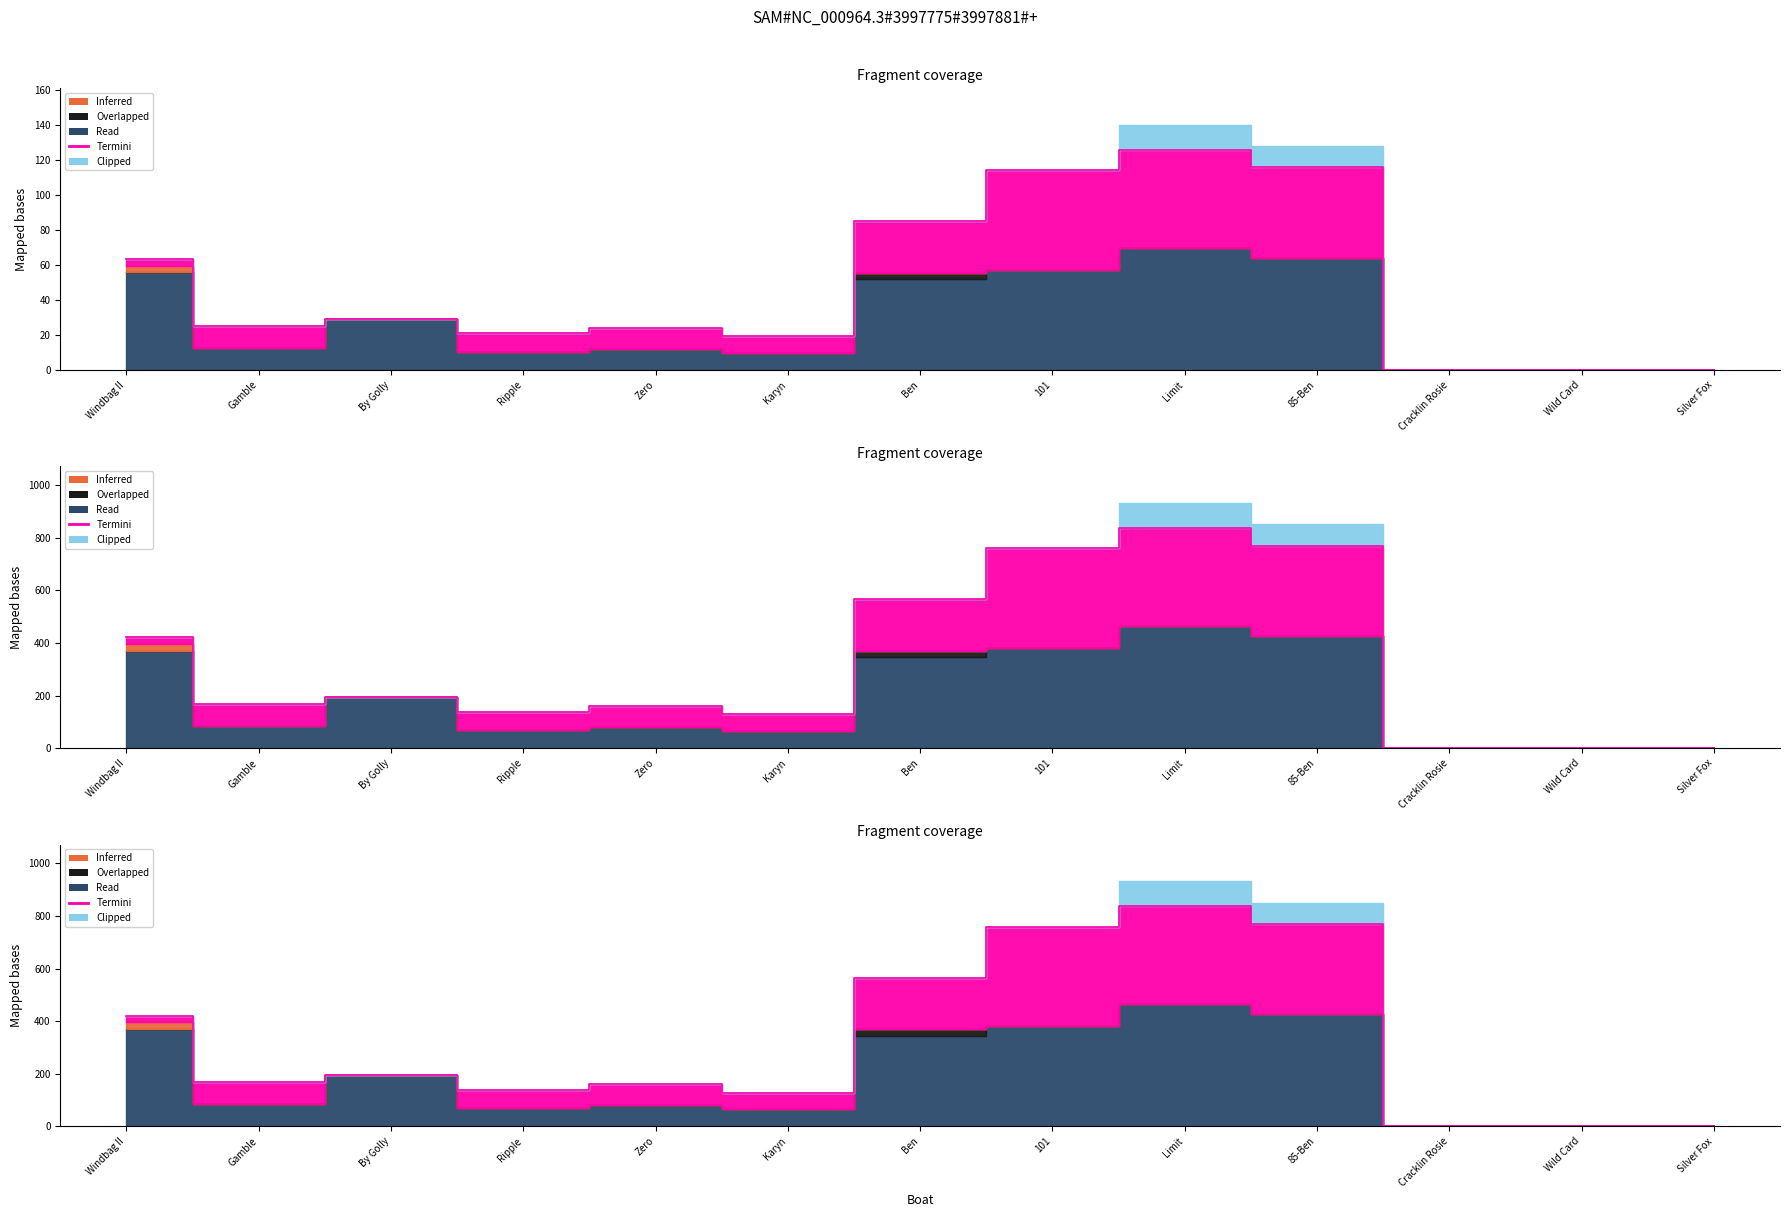

Does the chart have visible grid lines?

No